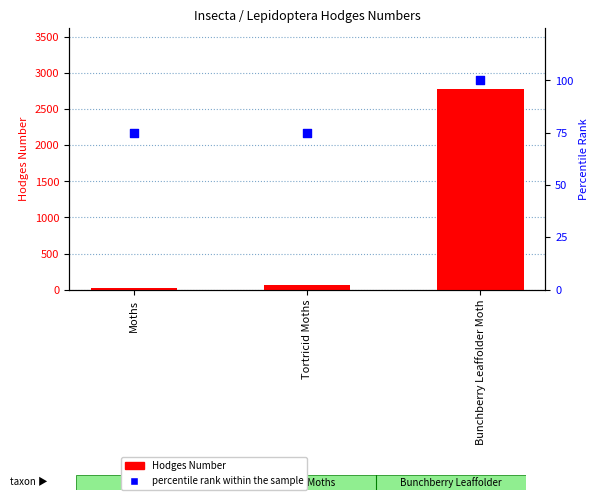

Which series reaches the maximum Y coordinate?

Hodges Number